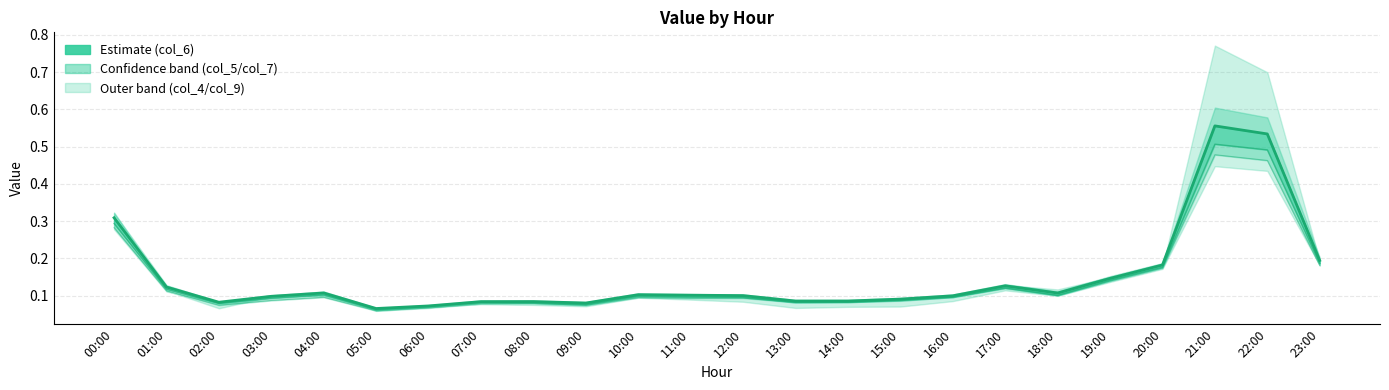

Does the chart have visible grid lines?

Yes